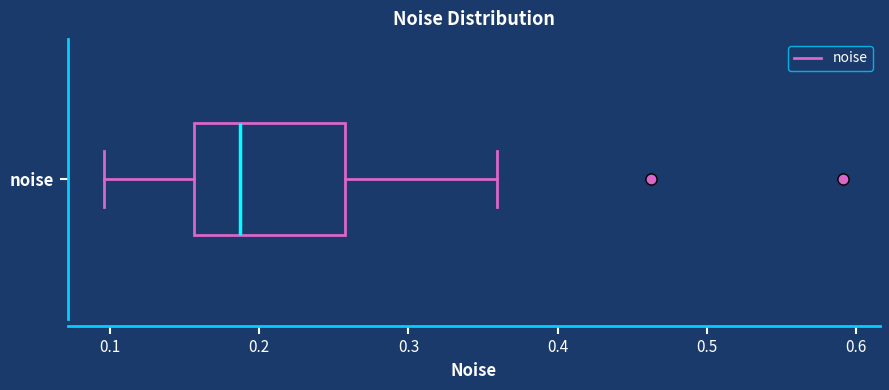

Transcribe this box plot: give where the median line is, the range the box spans, and where the two whiskers end, as read against the x-axis. The values are not printed on the chart, so give them approximately, as read against the axis.

median 0.19, box 0.16 to 0.26, whiskers 0.10 to 0.36